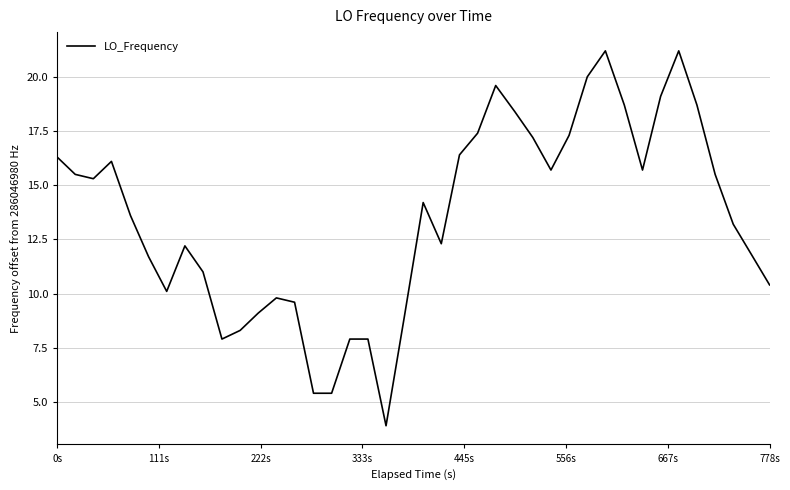

What is the smallest value displayed?

3.9